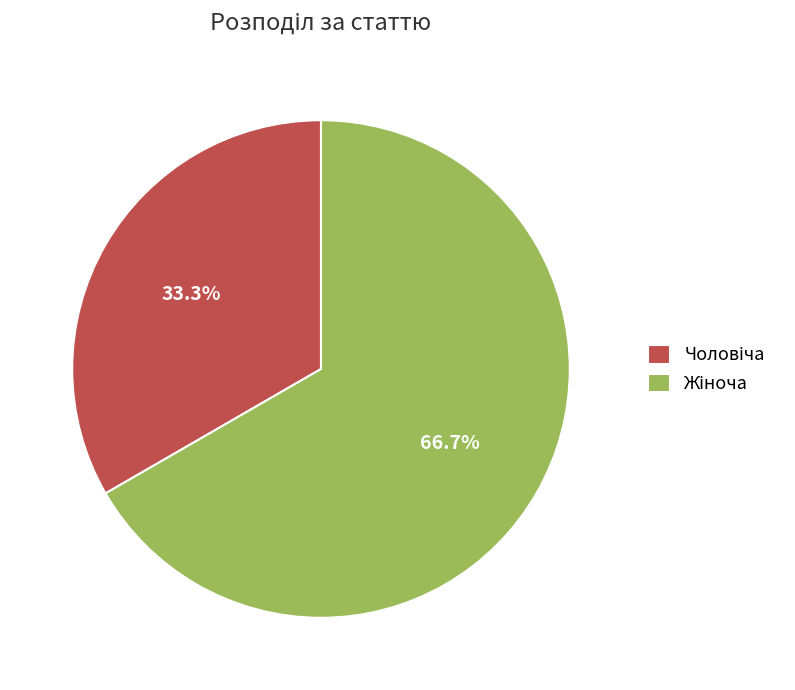

Does any single category account for the majority?

Yes